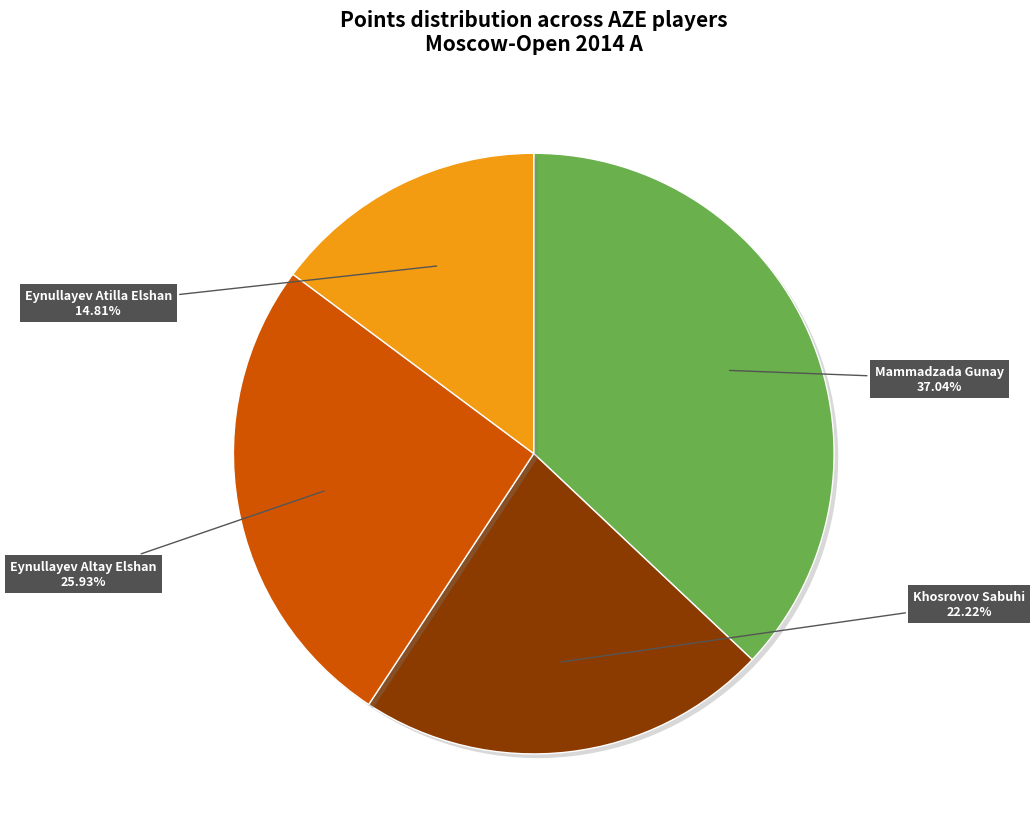

Is there a majority slice in this chart?

No